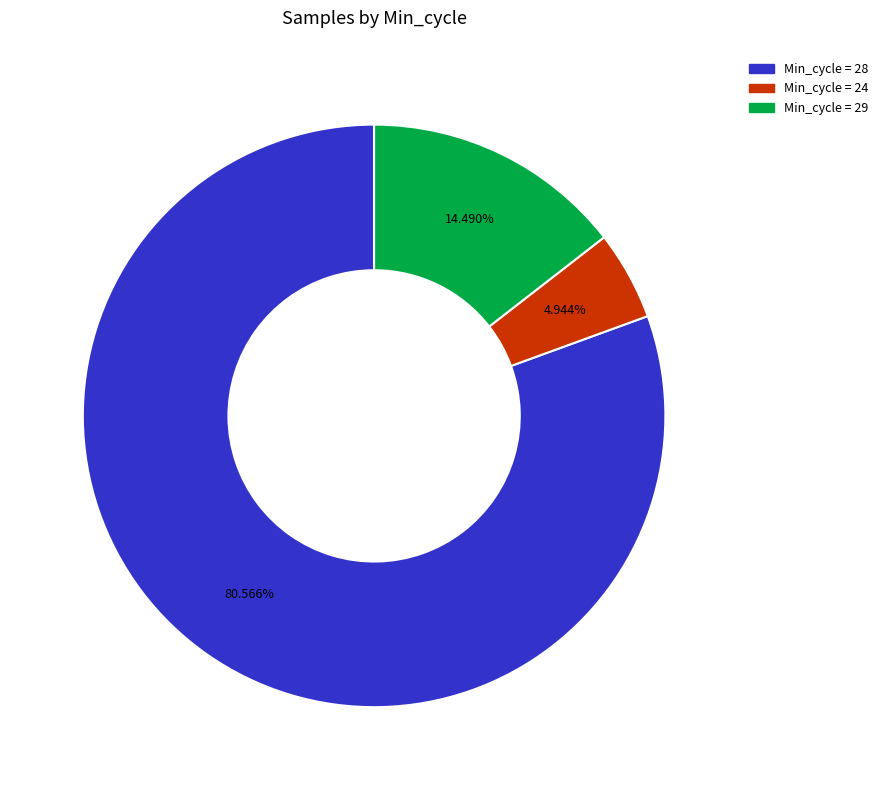

Does any single category account for the majority?

Yes